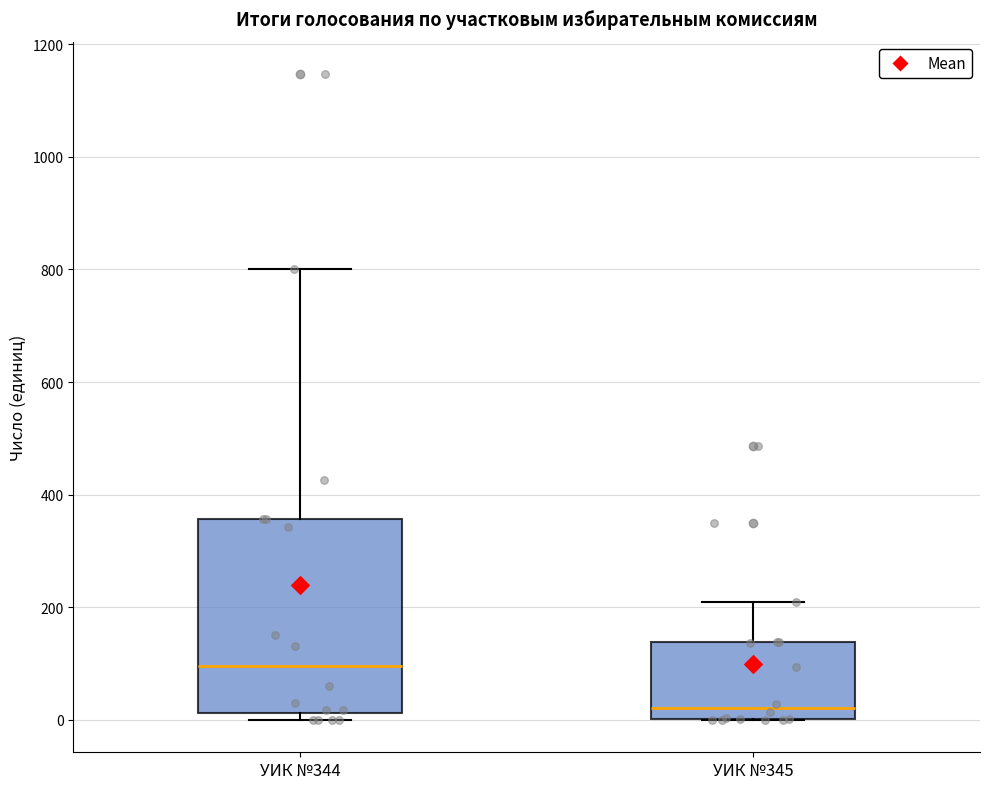

Where is the lower edge of the box for УИК №345 on the y-axis? The values are not printed on the chart, so give them approximately, as read against the axis.

0